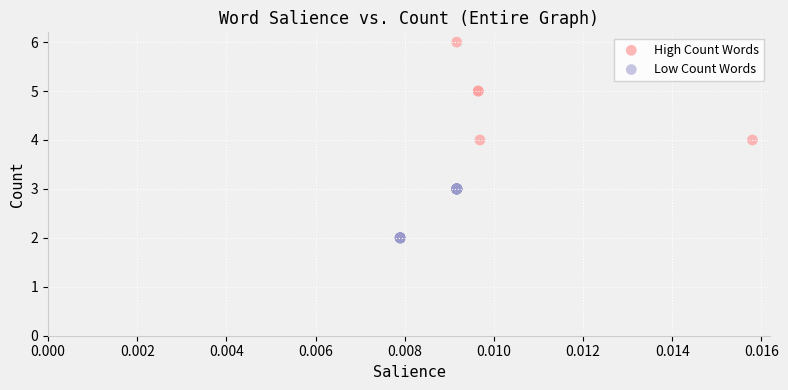

What are all the series names shown in the legend?

High Count Words, Low Count Words